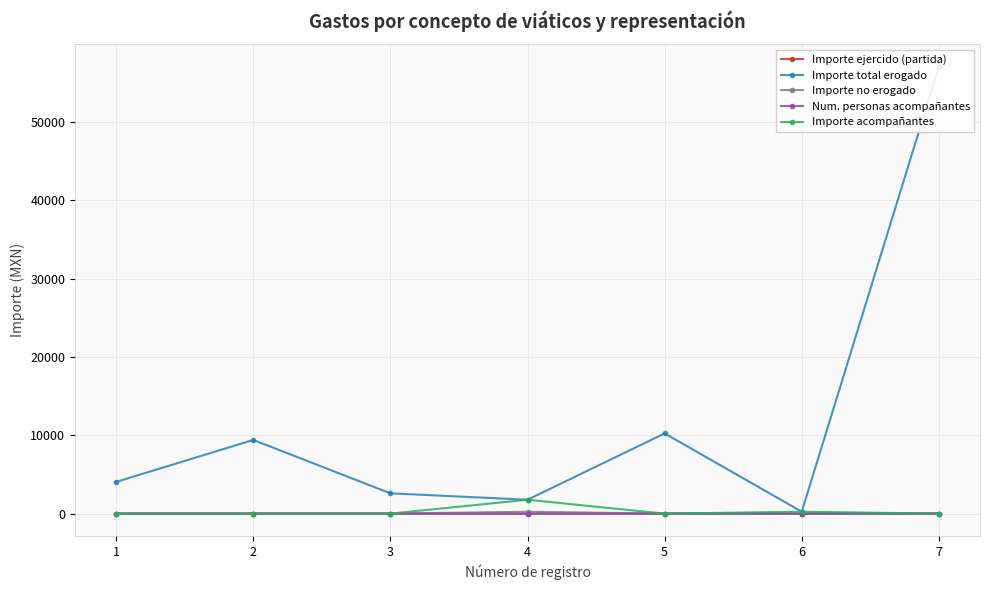

At which category is the sum across all series the highest?

7